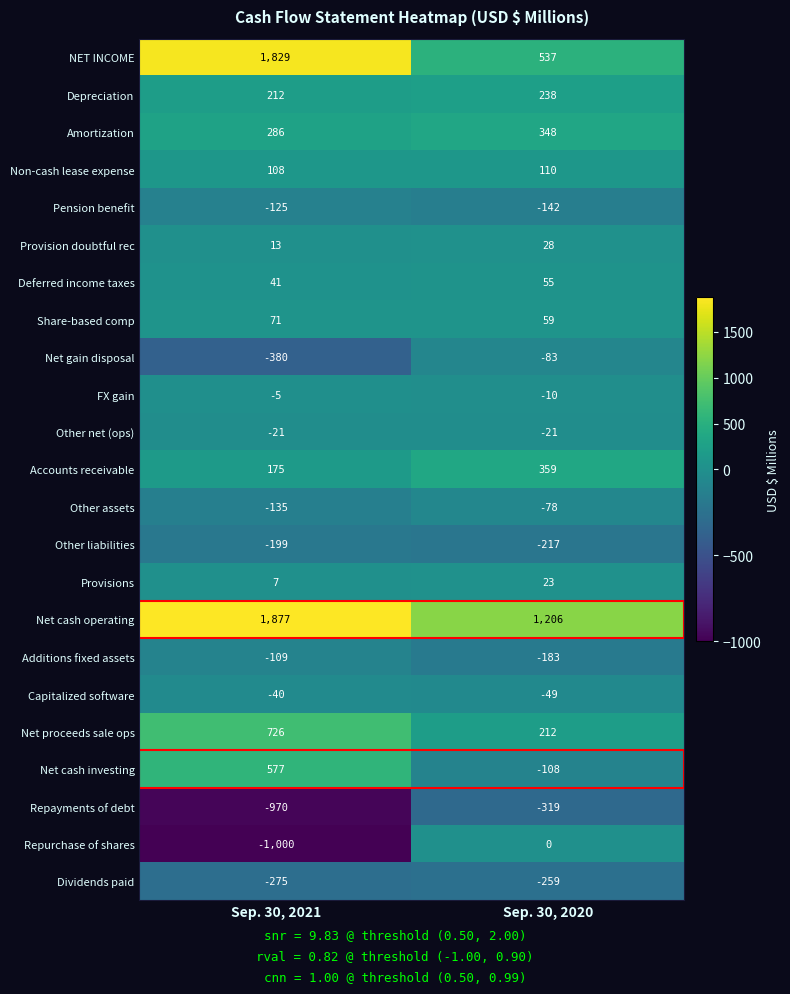

True or false: Repayments of debt has a value of -79 at Sep. 30, 2020.

False